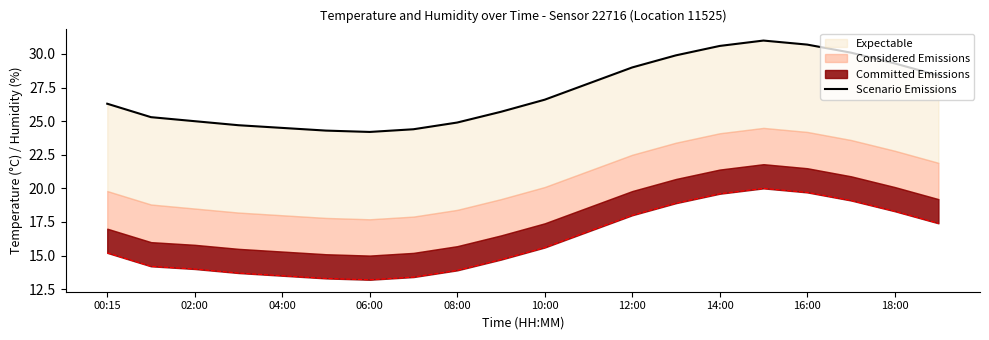

What is the value of the 4th point from the left?

24.7